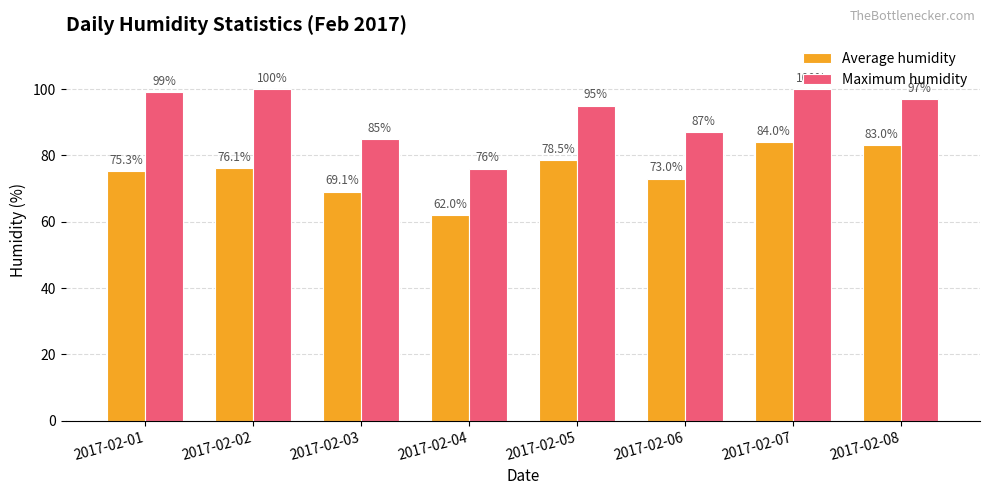

Reading left to right, list all the values displayed in this chart.

Average humidity: 2017-02-01=75.3	2017-02-02=76.1	2017-02-03=69.1	2017-02-04=62.0	2017-02-05=78.5	2017-02-06=73.0	2017-02-07=84.0	2017-02-08=83.0
Maximum humidity: 2017-02-01=99.0	2017-02-02=100.0	2017-02-03=85.0	2017-02-04=76.0	2017-02-05=95.0	2017-02-06=87.0	2017-02-07=100.0	2017-02-08=97.0